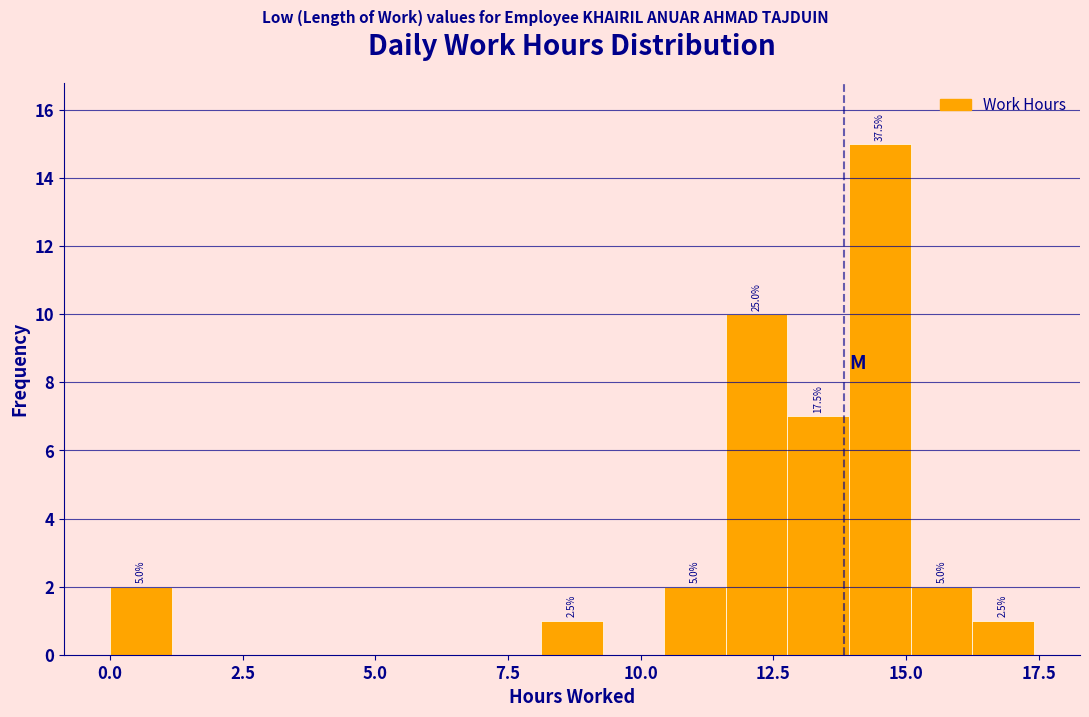

Read against the x-axis, roughly where is the centre of the tallest bar?

14.5